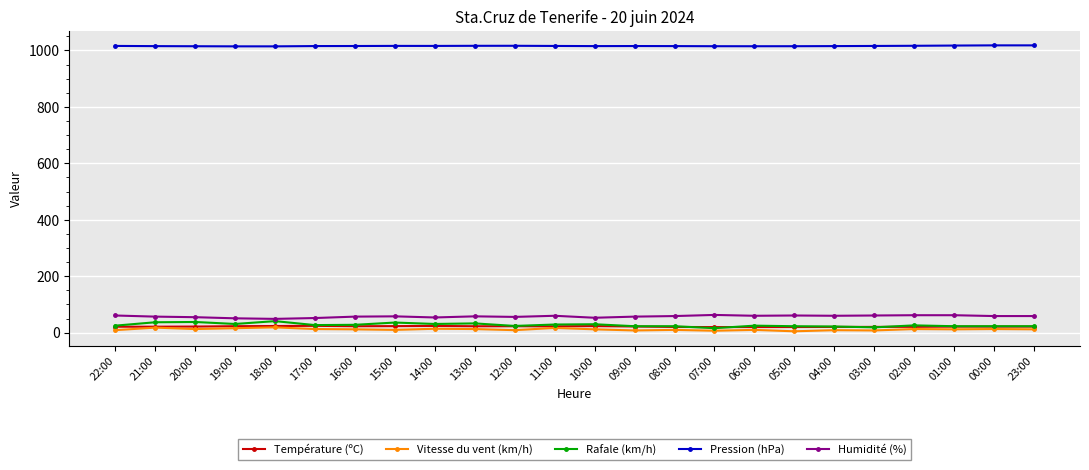

What position from the left is 14:00?

9